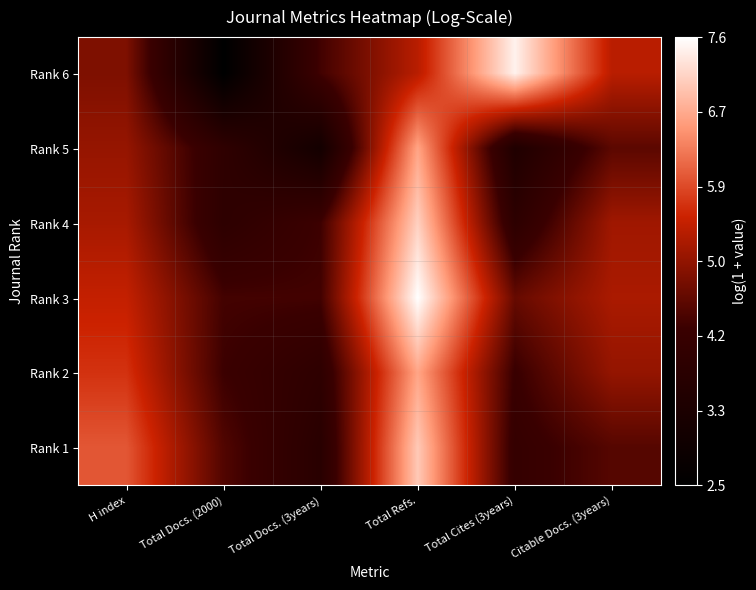

How many series are shown in this chart?

6